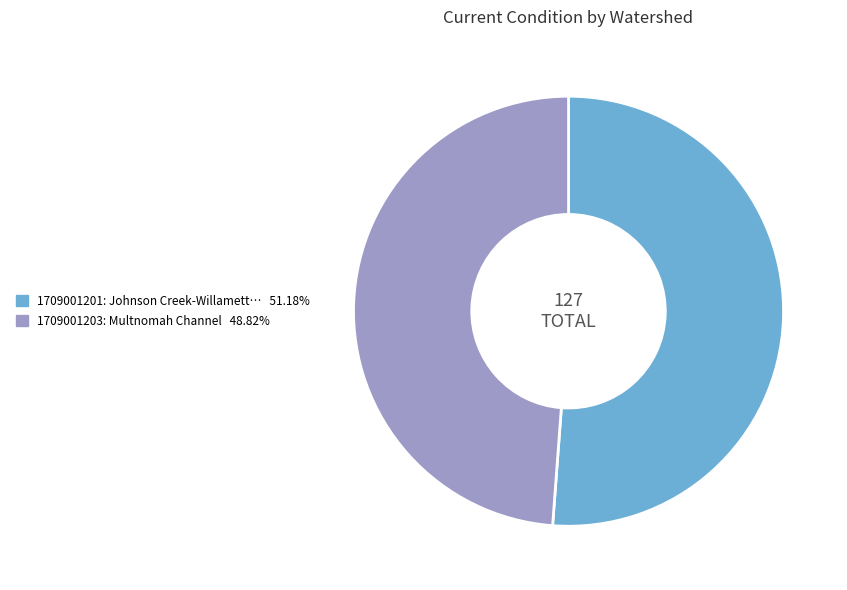

Is there any slice that represents more than half of the pie?

Yes